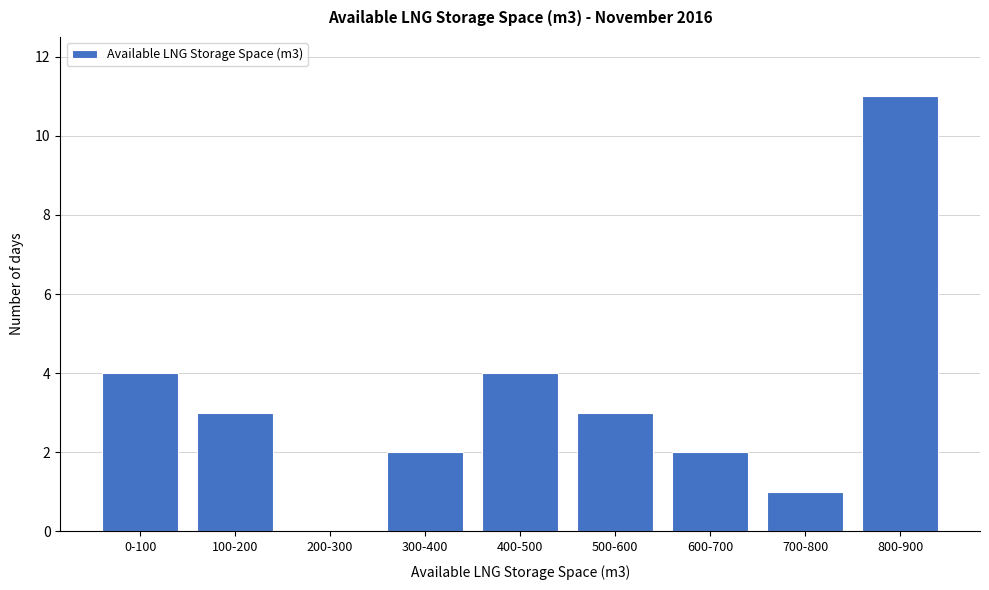

Reading right to left, what are all the values shown in this chart?

800-900=11	700-800=1	600-700=2	500-600=3	400-500=4	300-400=2	200-300=0	100-200=3	0-100=4